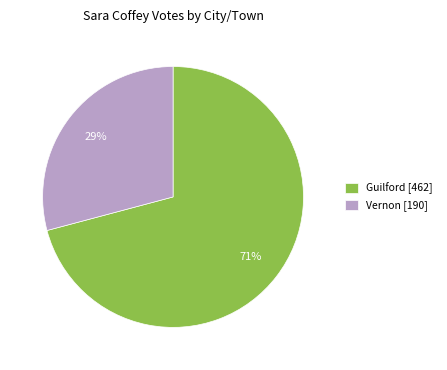

Rank the categories by value from highest to lowest.

Guilford, Vernon